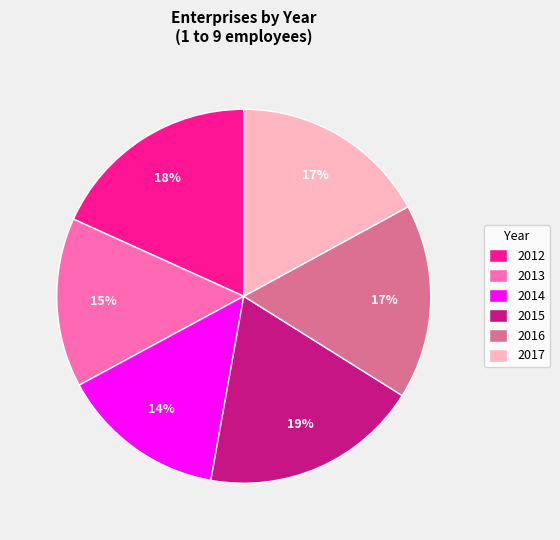

Is the sum of 2017 and 2016 greater than half?

No